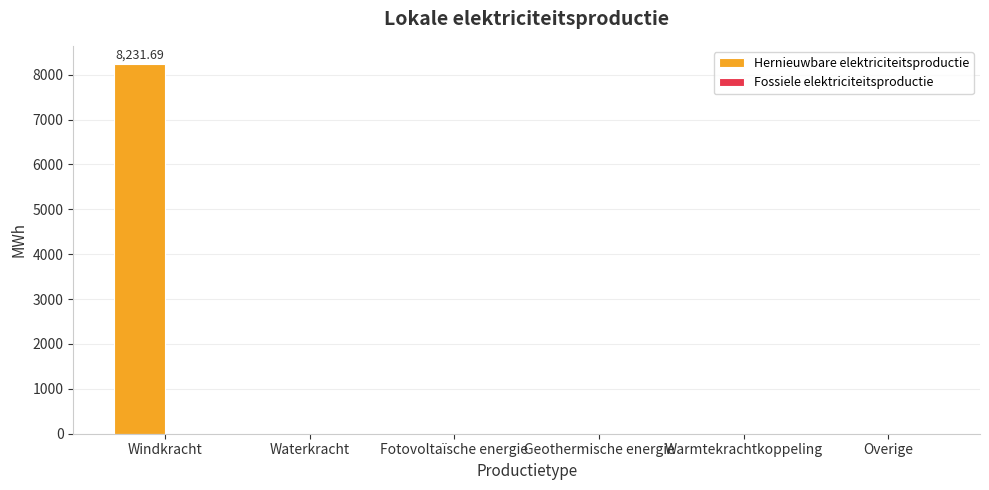

Which category has the highest value across all series?

Windkracht